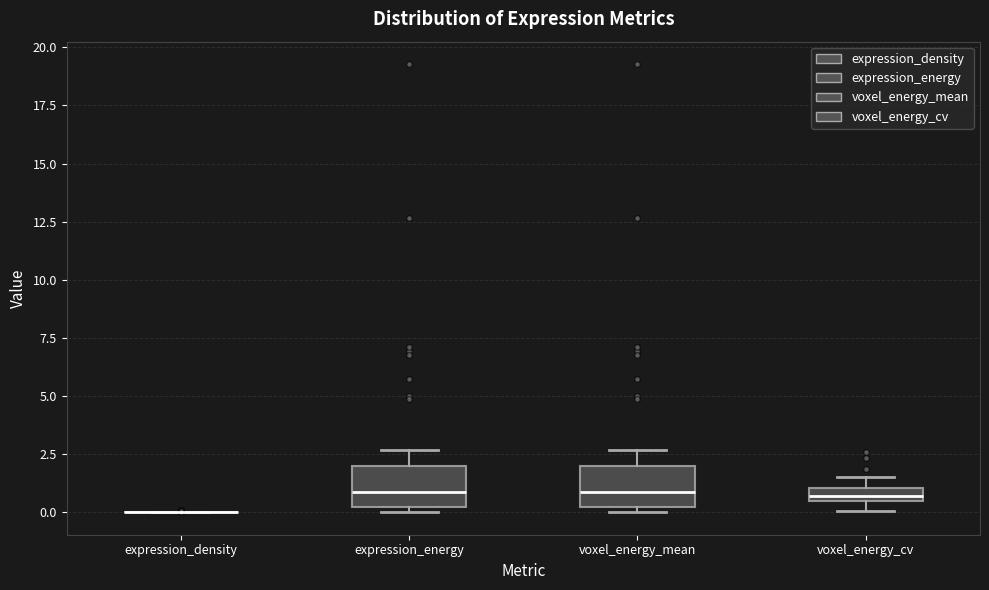

Where is the upper edge of the box for voxel_energy_cv on the y-axis? The values are not printed on the chart, so give them approximately, as read against the axis.

1.0